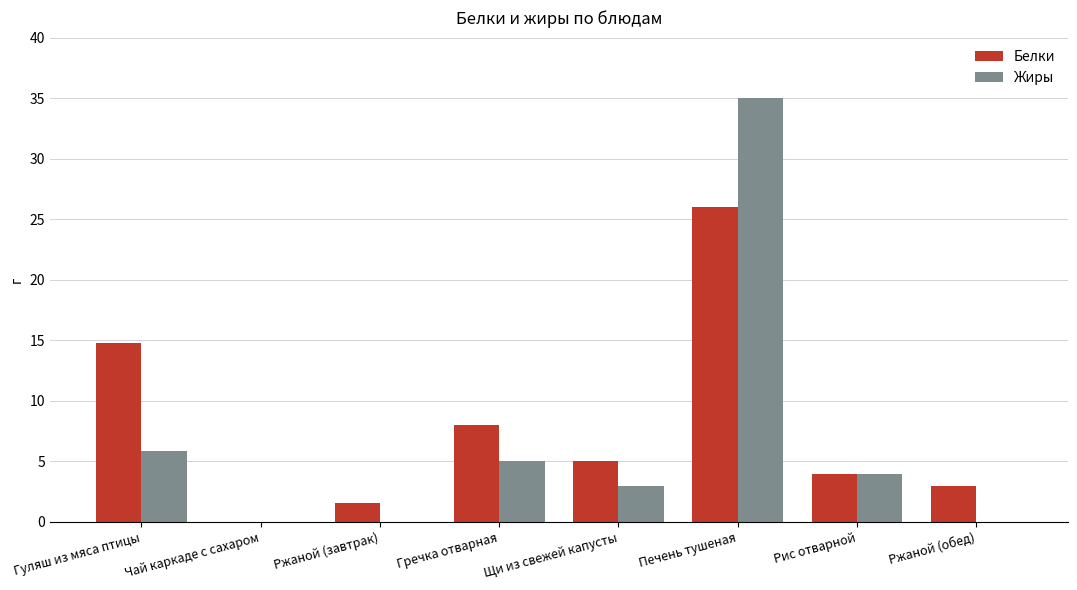

What is the greatest value displayed?

35.0